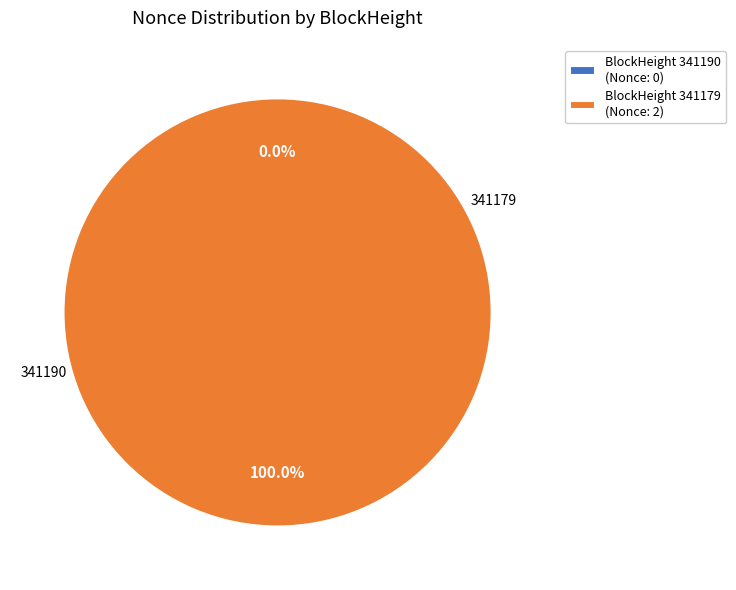

Which category has the smallest portion of the pie?

341190